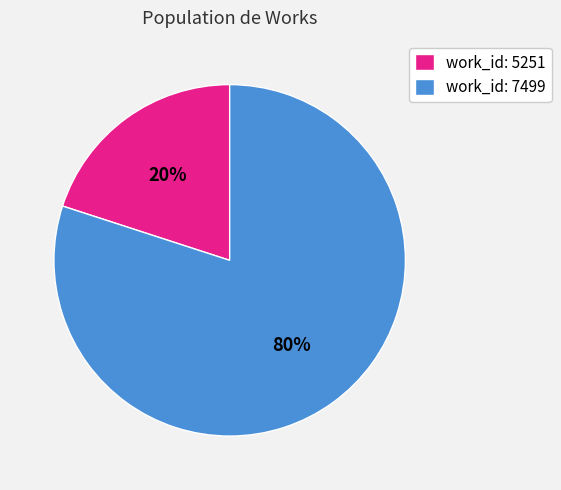

To the nearest percent, what portion does work_id: 5251 represent?

20%